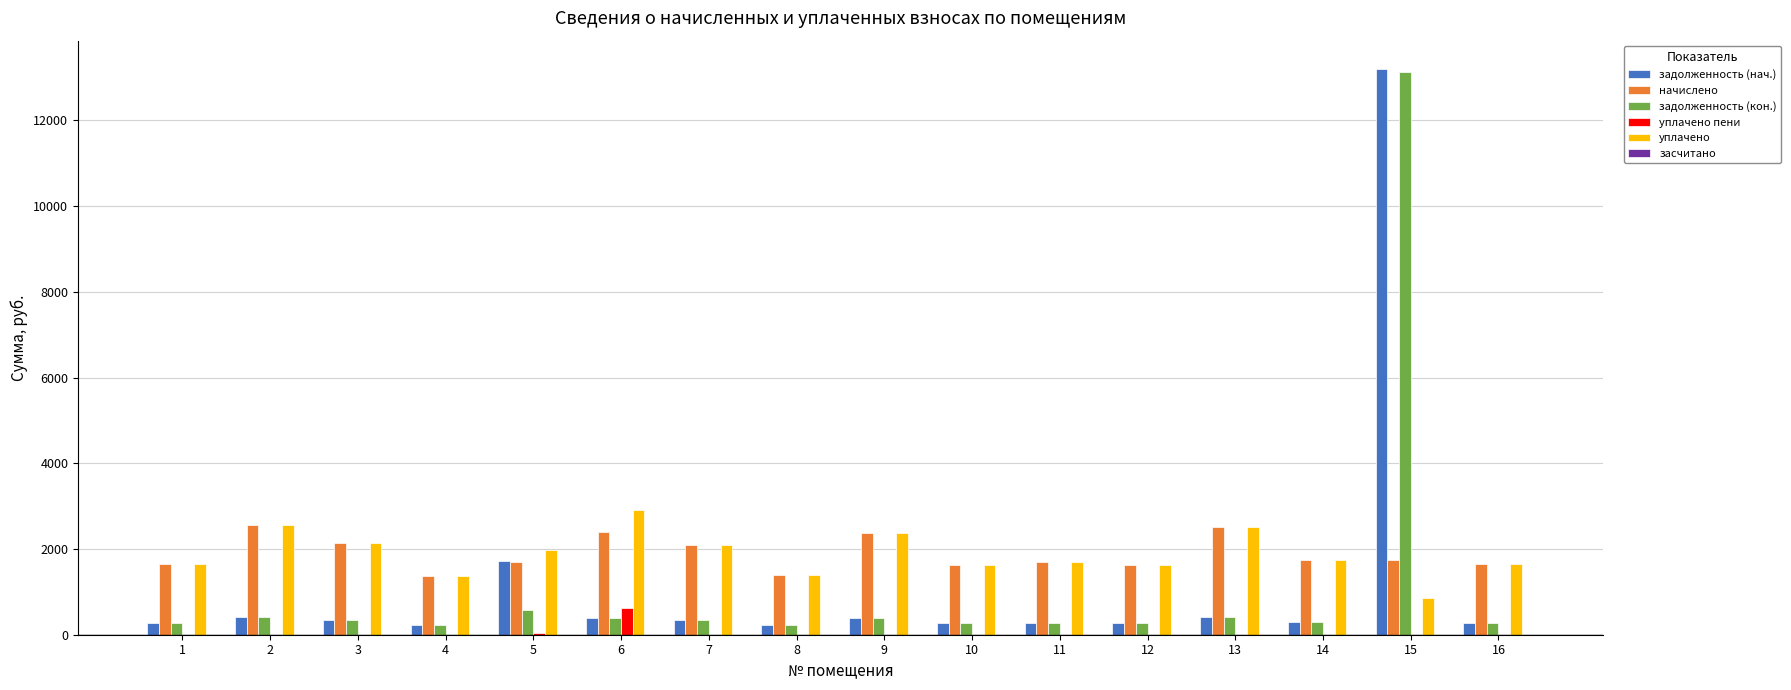

At which category is the sum across all series the highest?

15